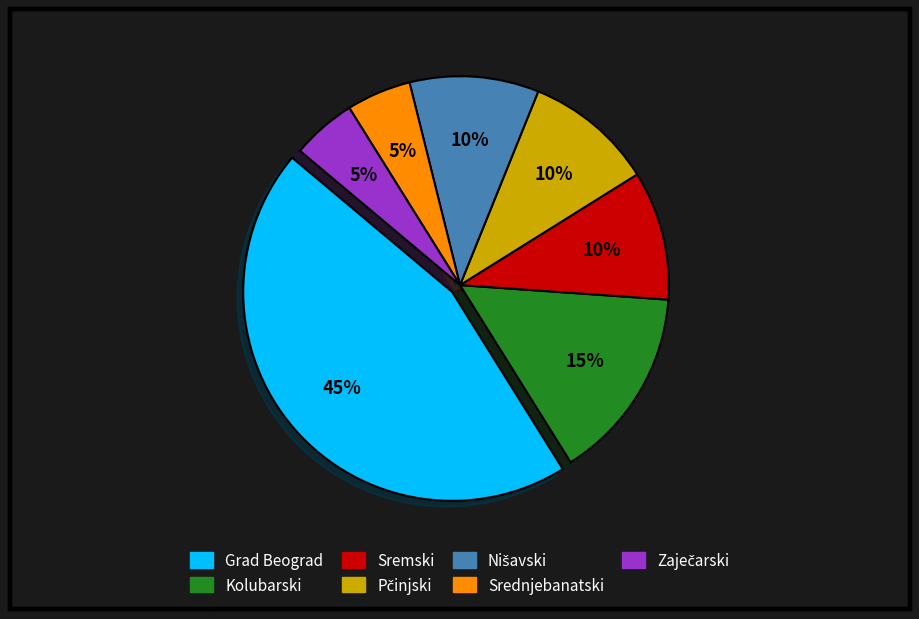

How many segments does this pie chart have?

7